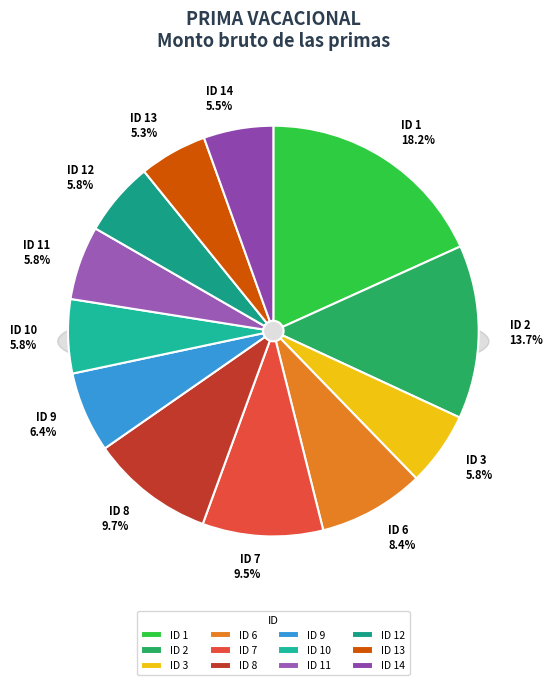

How many slices are in this pie chart?

12